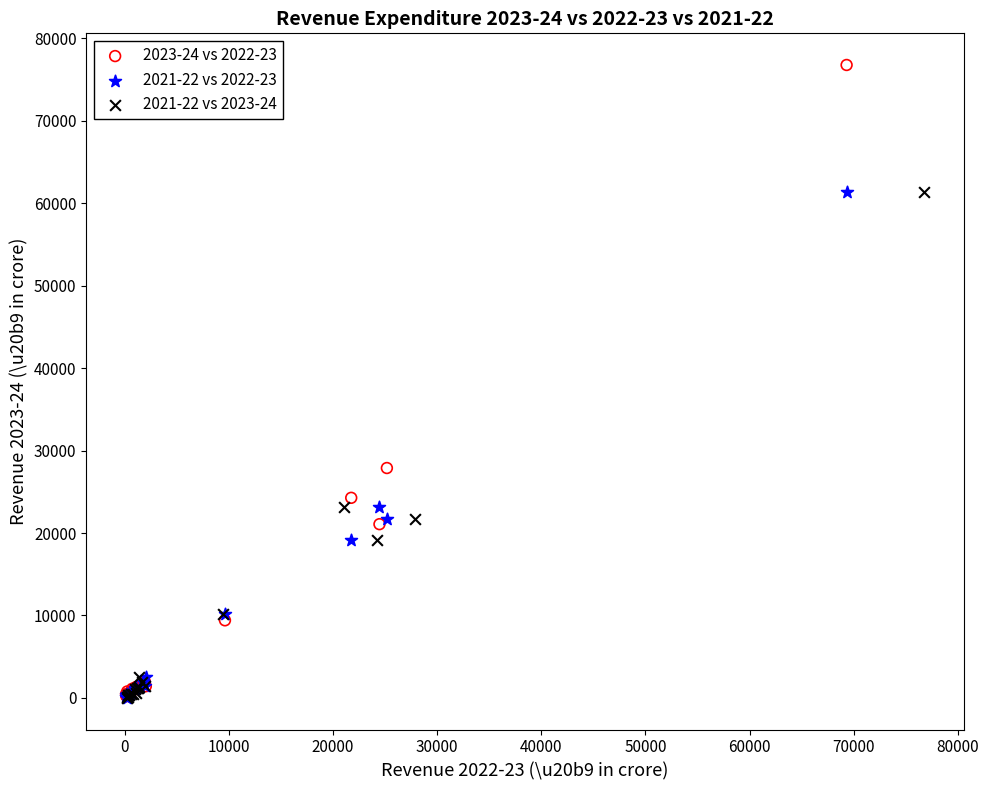

Which series reaches the maximum Y coordinate?

2023-24 vs 2022-23